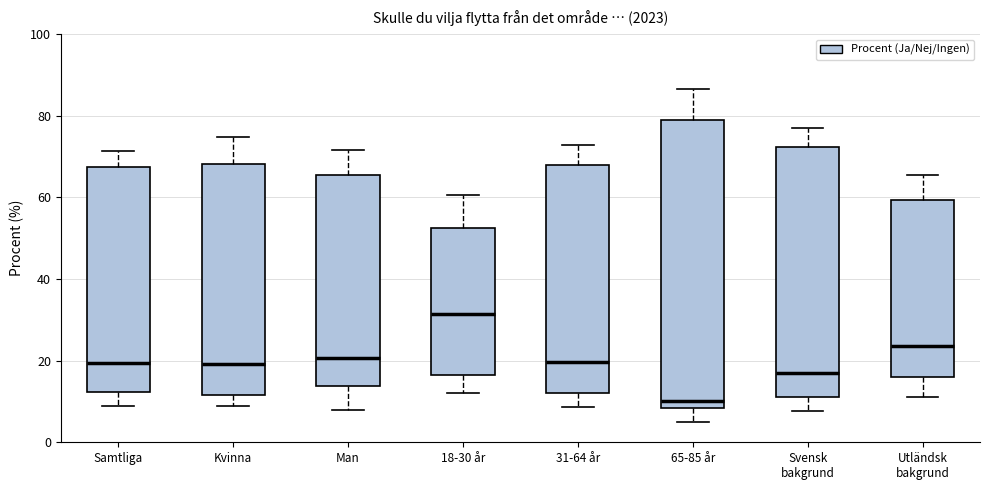

Comparing the boxes themselves (not the whiskers), which one is the tallest?

65-85 år